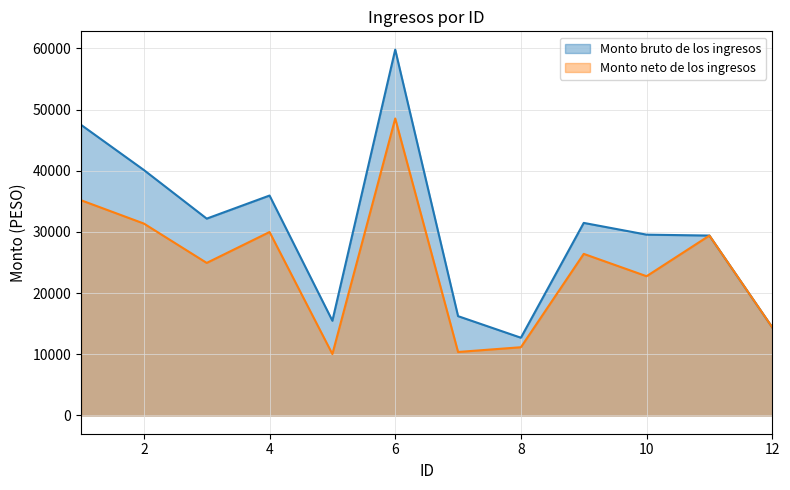

True or false: Monto neto de los ingresos and Monto bruto de los ingresos cross at least once.

False